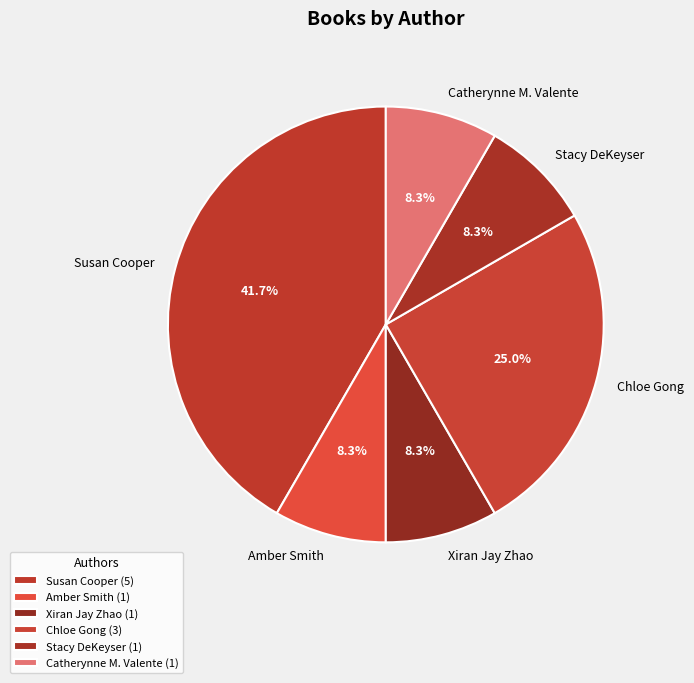

Count the number of slices in the pie.

6